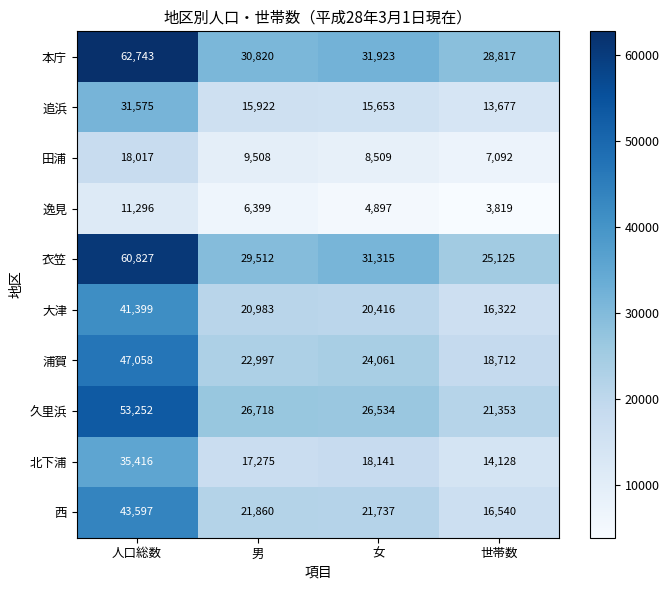

Which series changed the most between 人口総数 and 世帯数?

衣笠